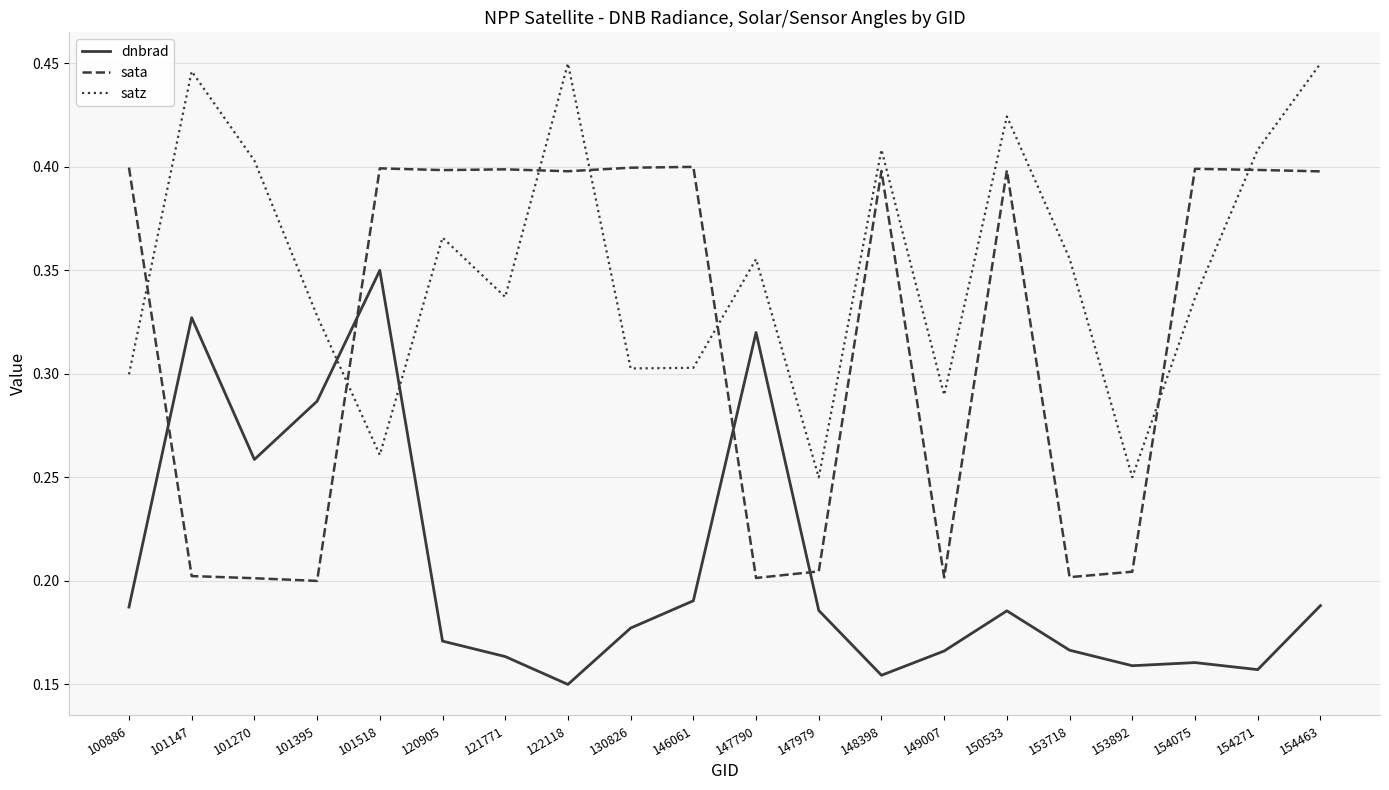

True or false: satz has a value of 0.4 at 154463.

True